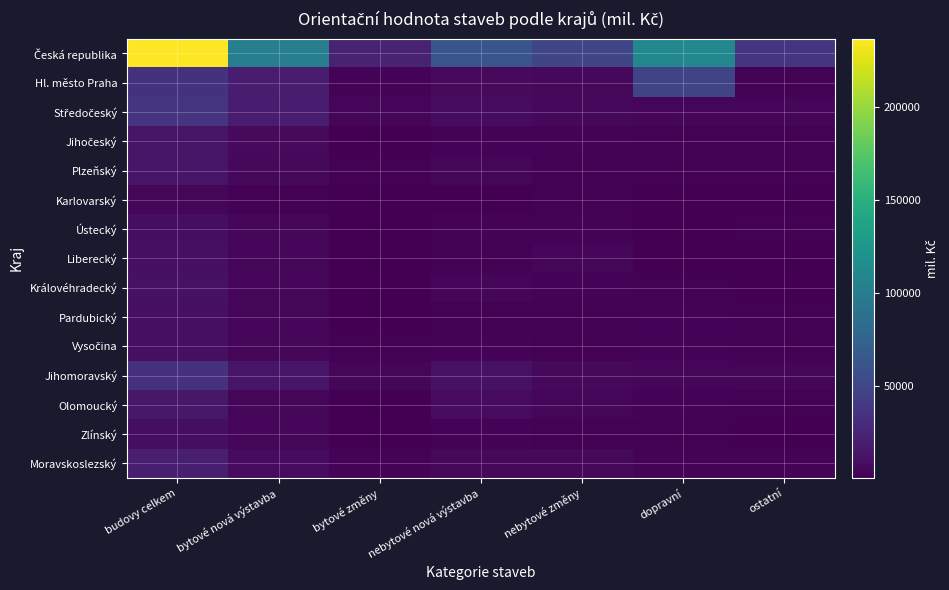

What is the maximum value shown in the chart?

236731